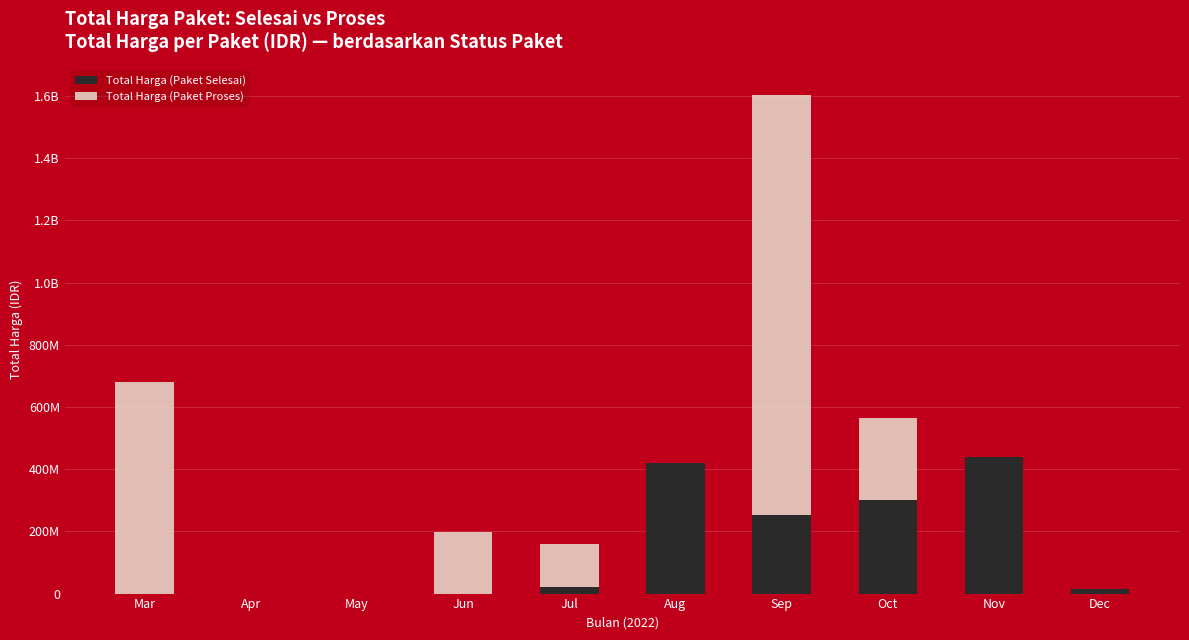

Where does the Total Harga (Paket Selesai) series first go above 19950000?

Aug